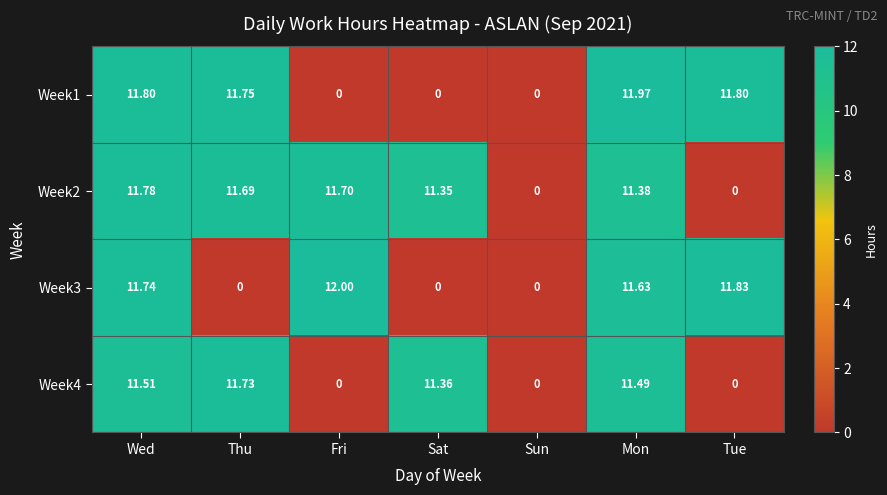

How many categories are shown in the chart?

7